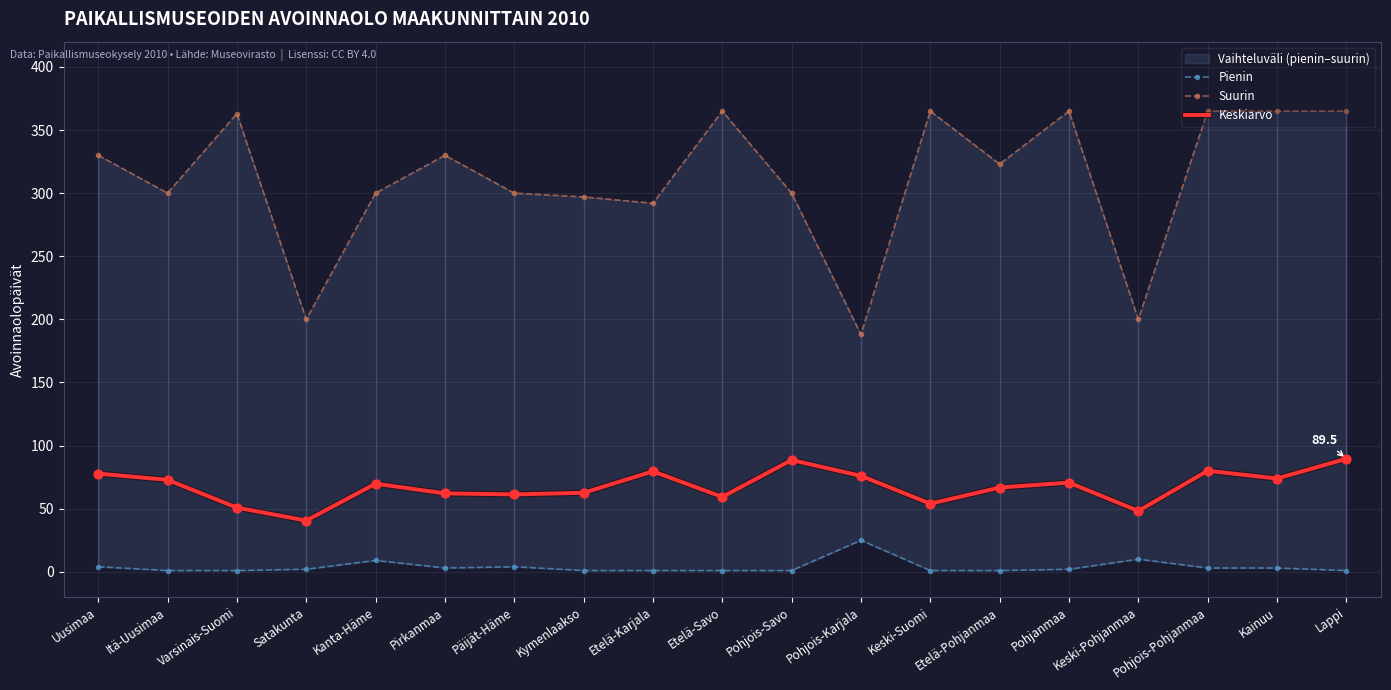

At how many categories does at least one series exceed 276?

16